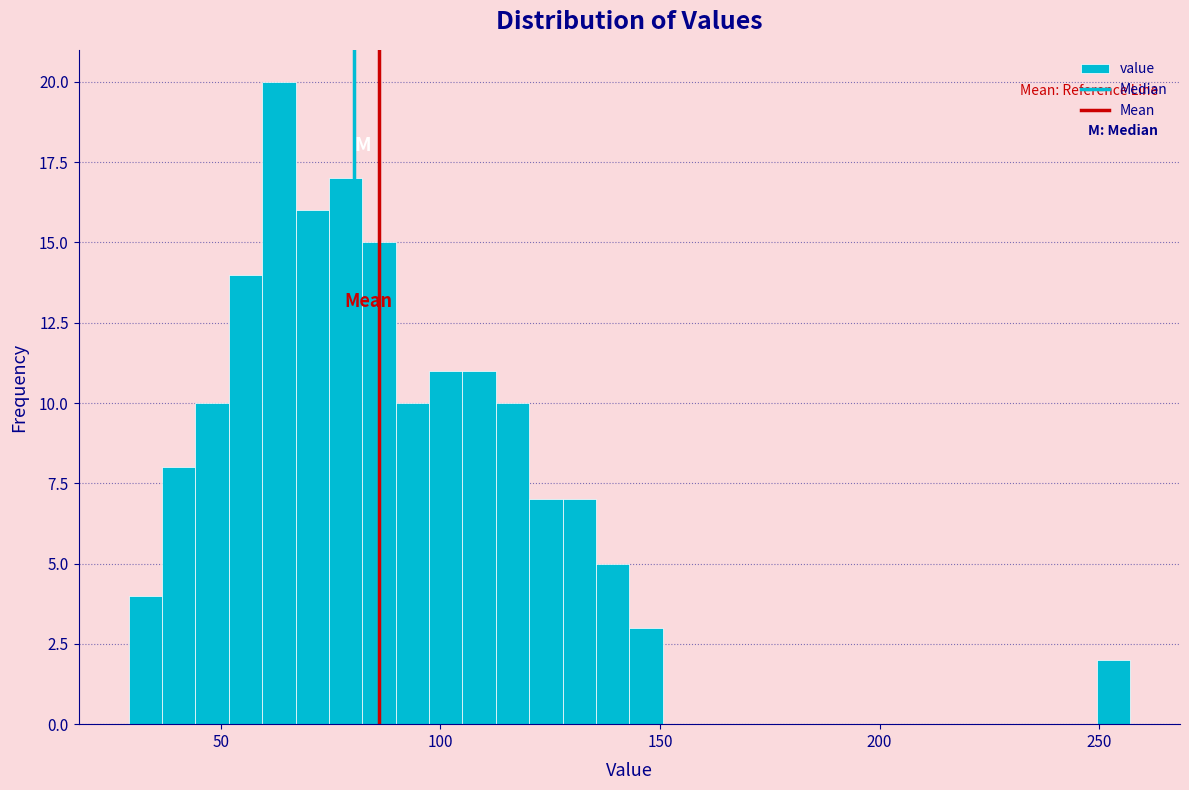

Around what value on the x-axis is the tallest bar? Give the approximate position of its centre, as read against the axis.

65